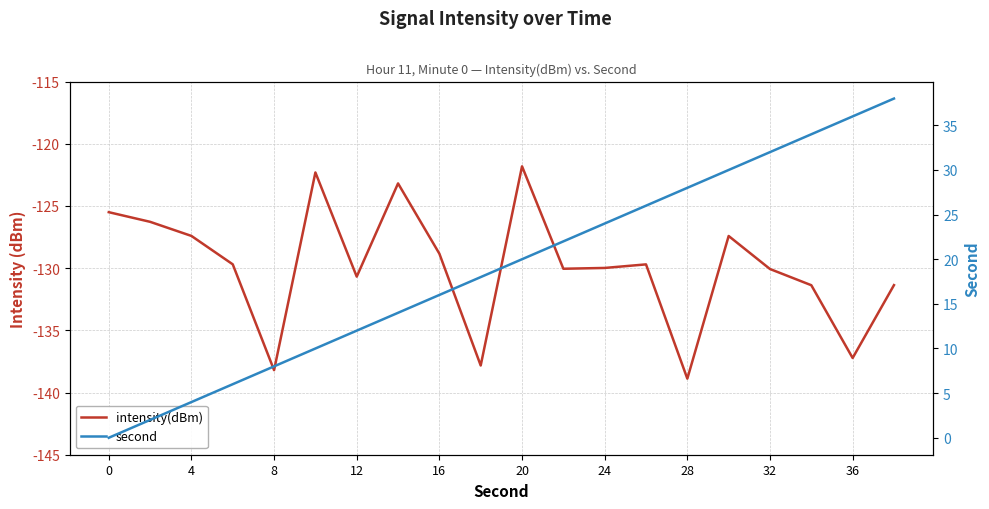

True or false: second has a value of 4.9 at 12.

False